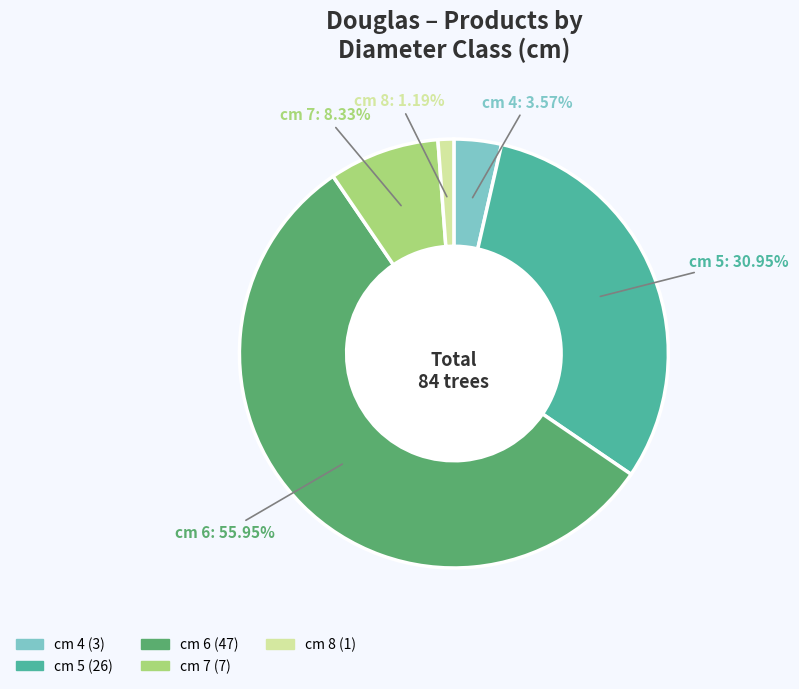

Is there a majority slice in this chart?

Yes